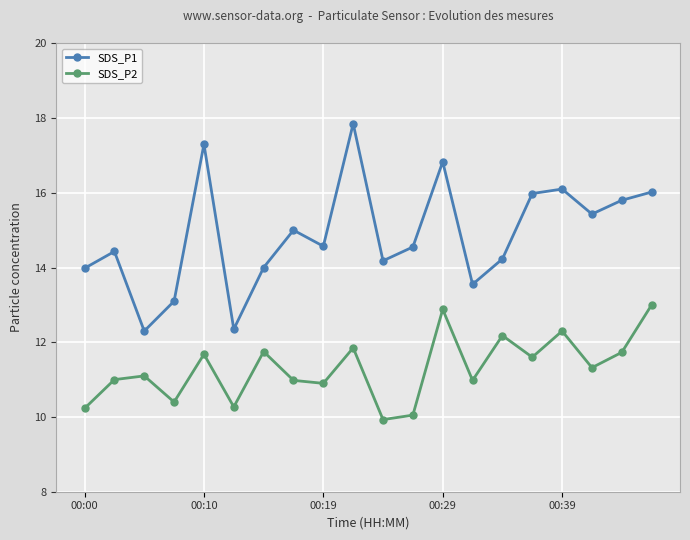

Count the number of data series in this chart.

2